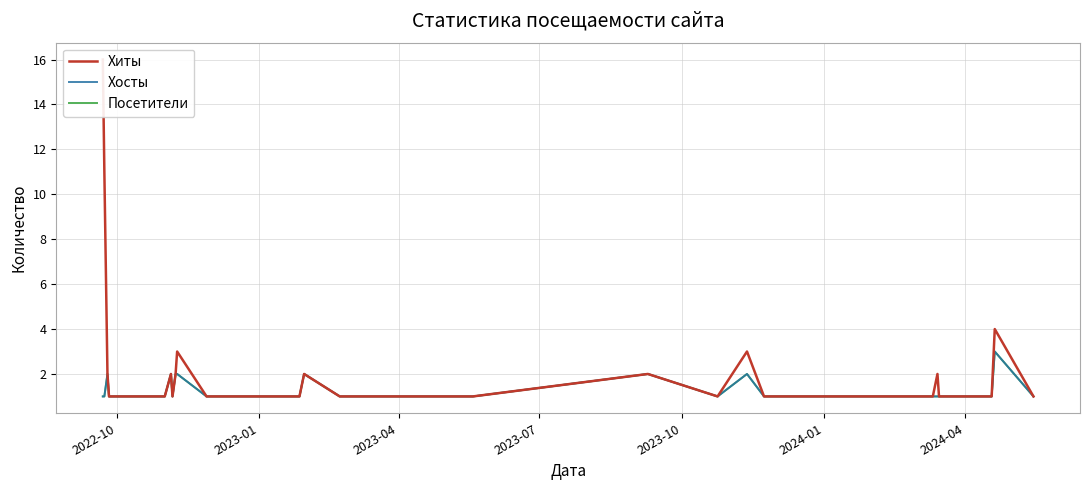

In Хиты, how many points are lower than both neighbors (excluding endpoints)?

2